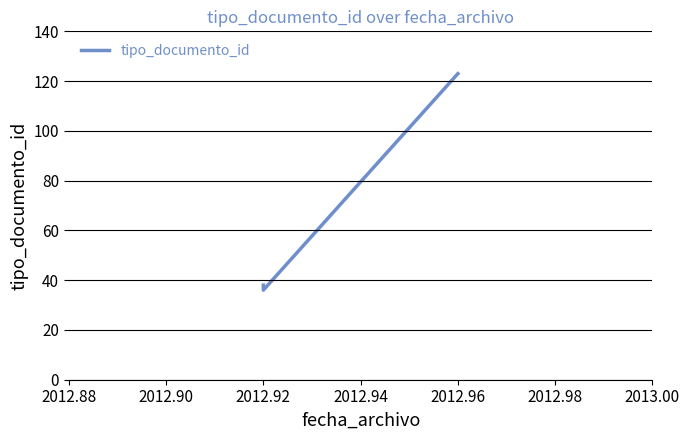

The chart shows a value of 21 at 2012.92. True or false?

False